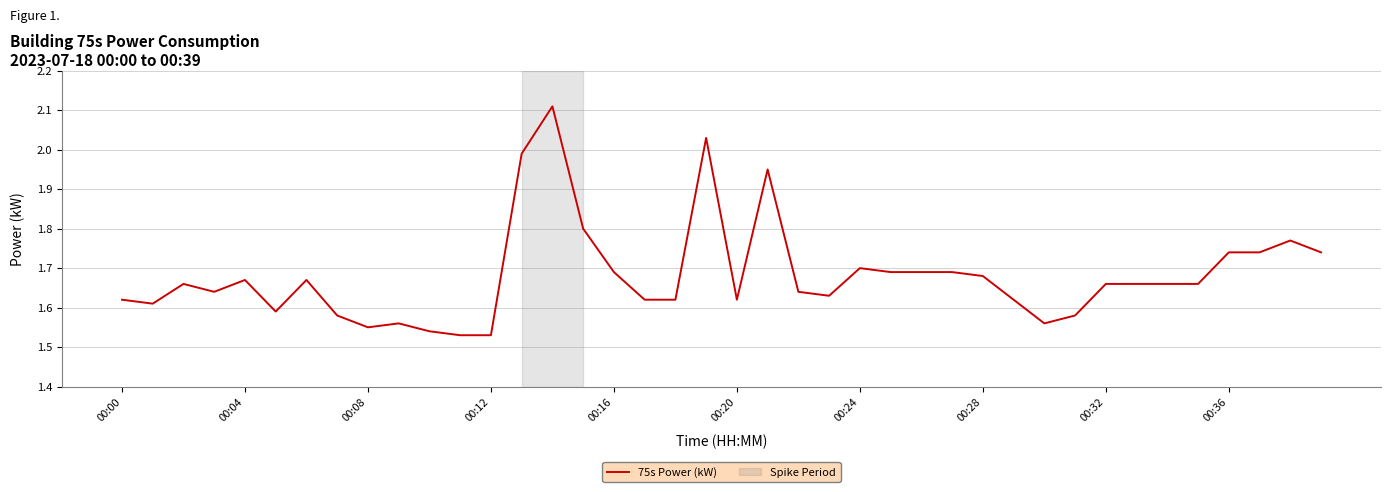

What is the difference between the maximum and minimum values?

0.6